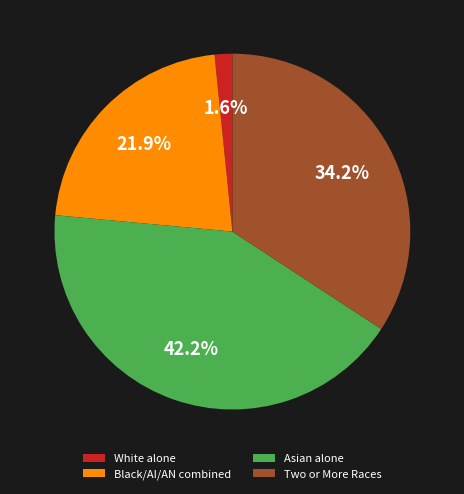

To the nearest percent, what is the difference between the largest and smallest slice percentages?

41%